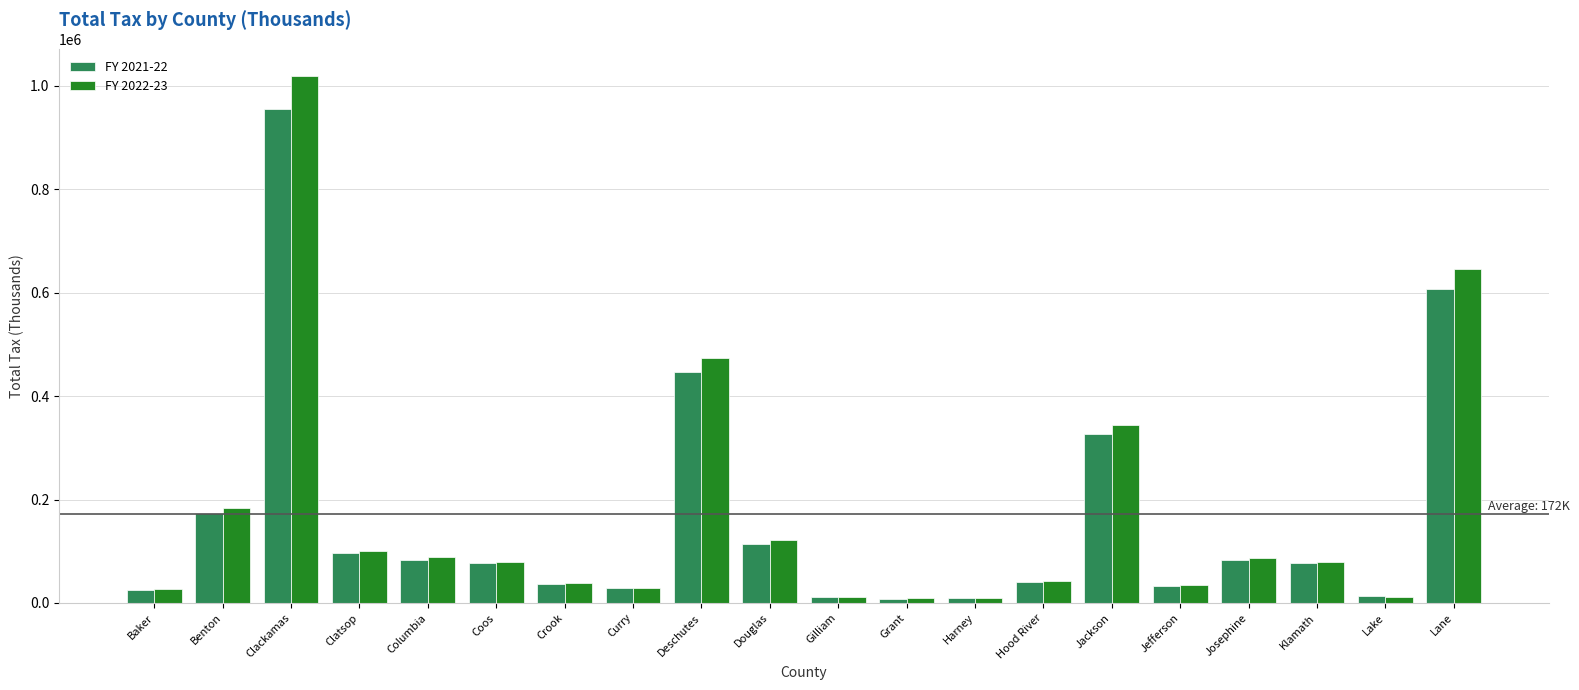

The value of FY 2021-22 at Benton is 100820. True or false?

False